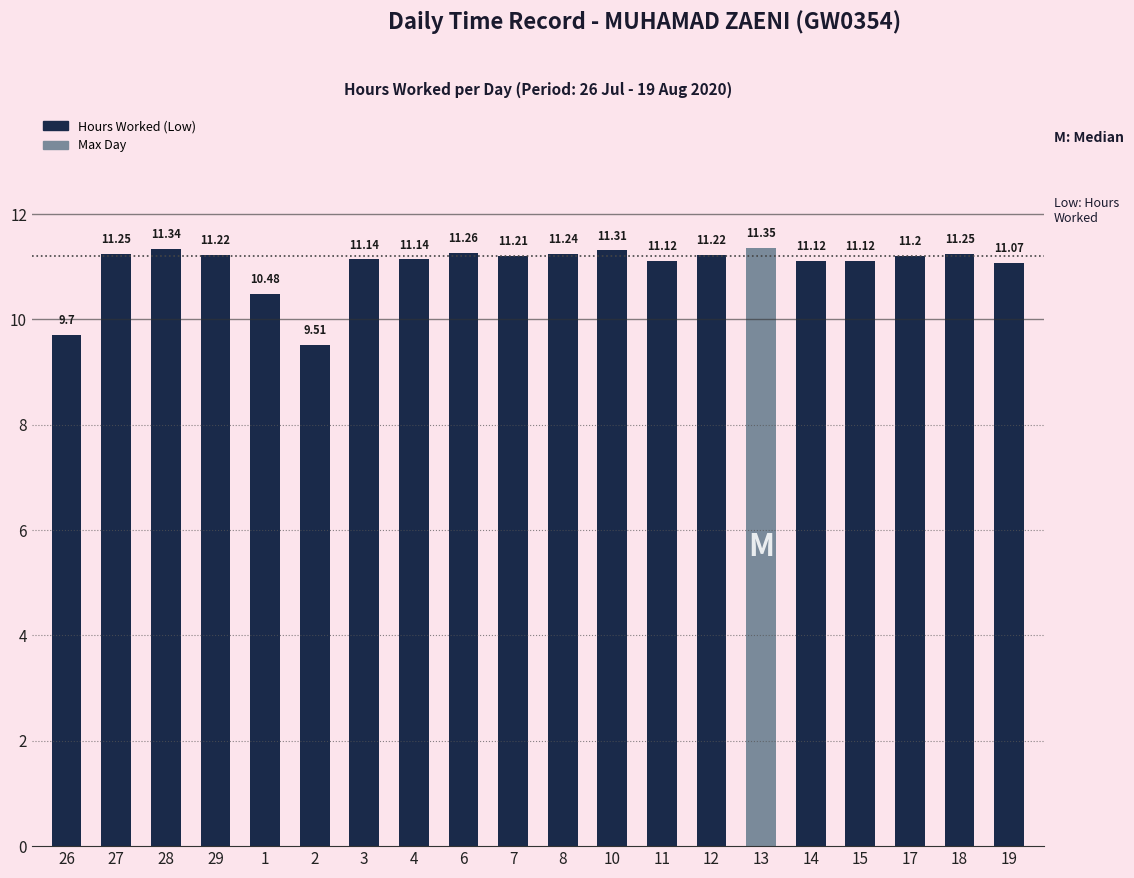

What is the label of the 15th bar from the right?

2